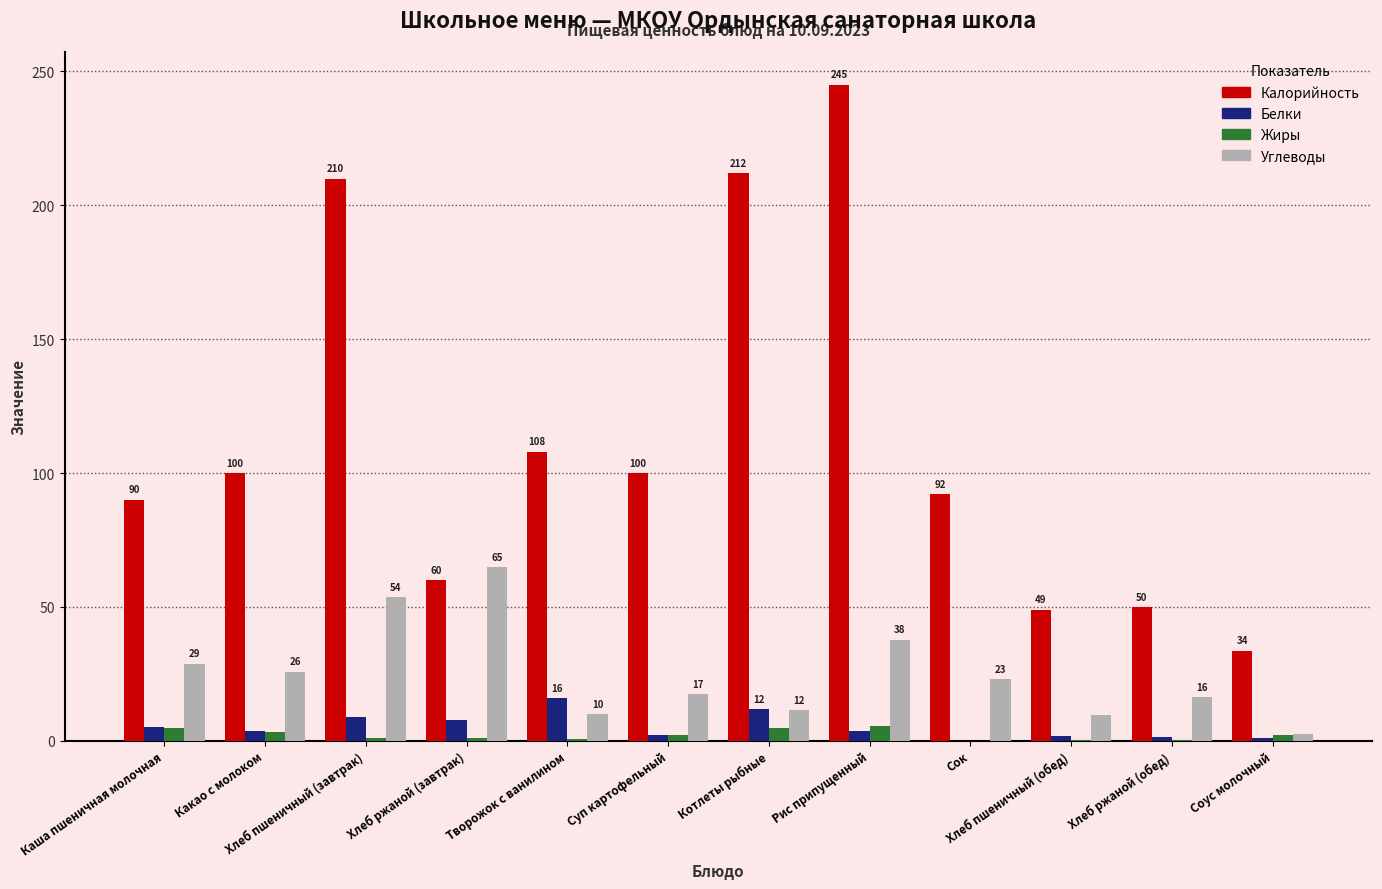

Is it true that Калорийность equals 92.0 at Сок?

True